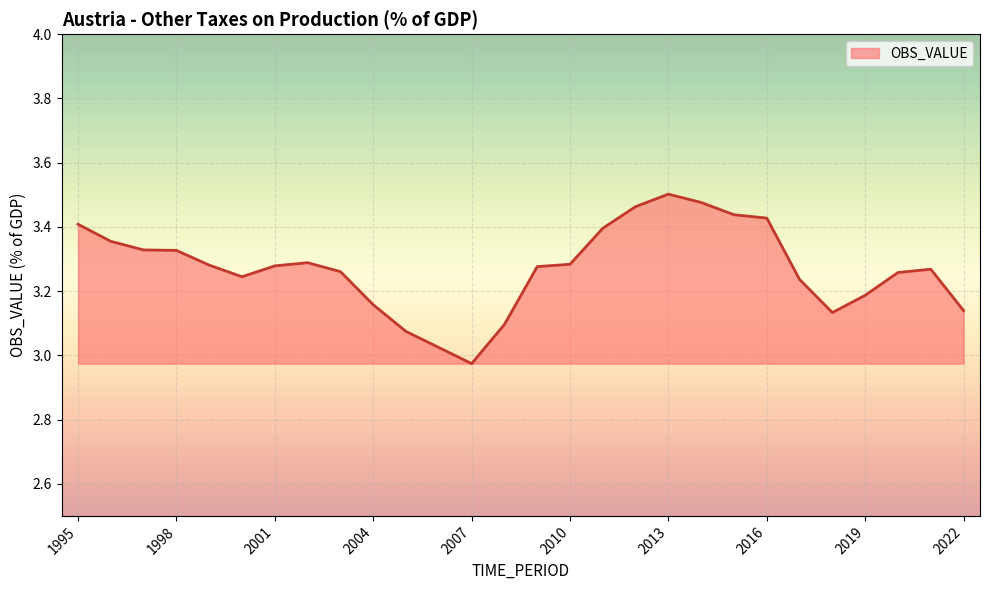

True or false: the data has more than 2 interior local peaks.

True